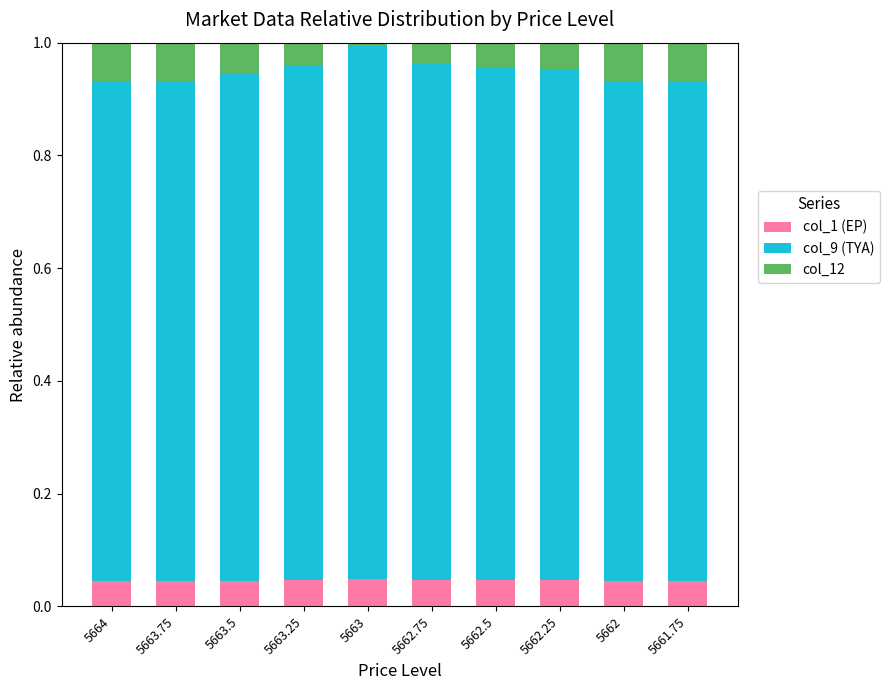

What is the total value across all series at 5662?

1.0